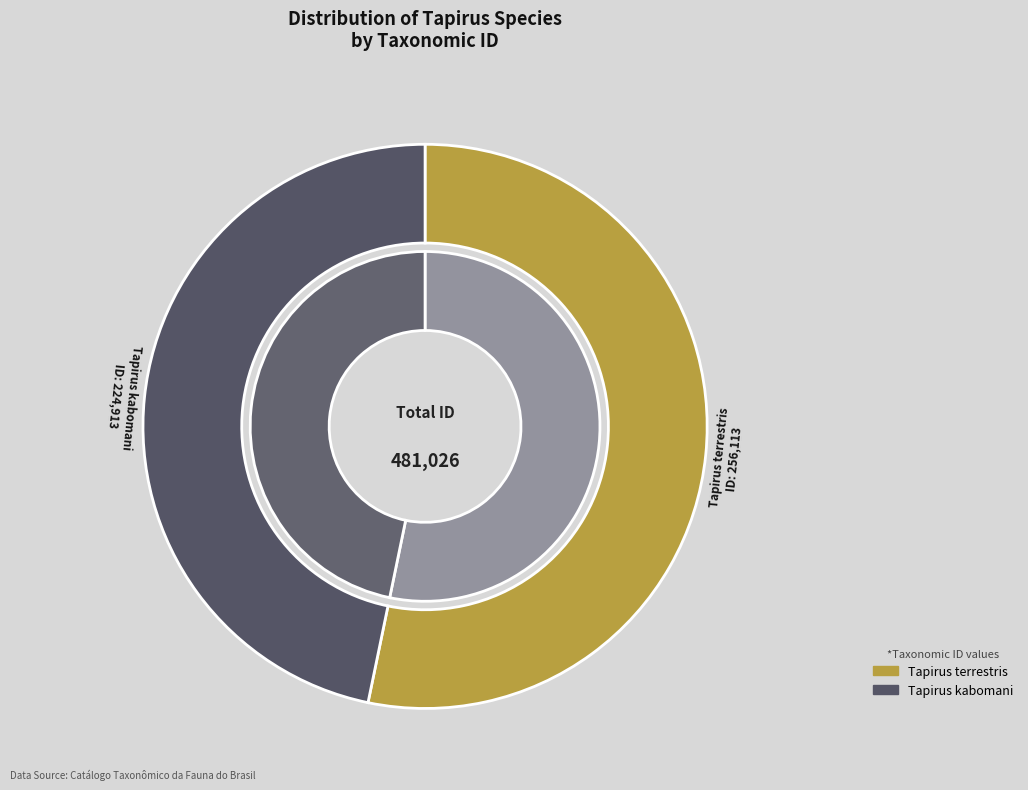

To the nearest percent, what portion does Tapirus terrestris represent?

53%